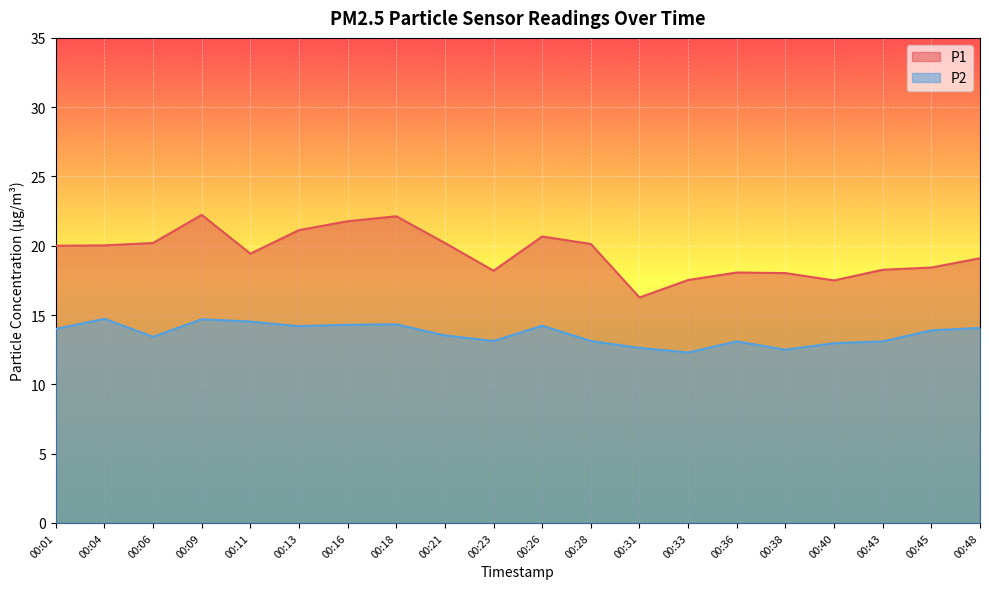

Which series has the largest range (max minus min)?

P1